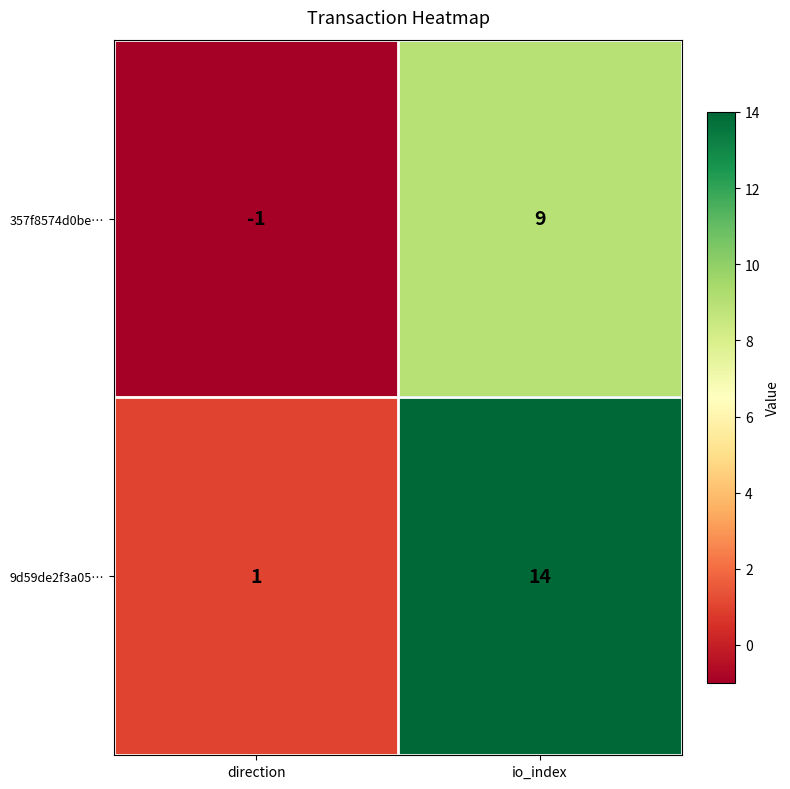

At direction, list the series in order from smallest to largest.

357f8574d0be…, 9d59de2f3a05…